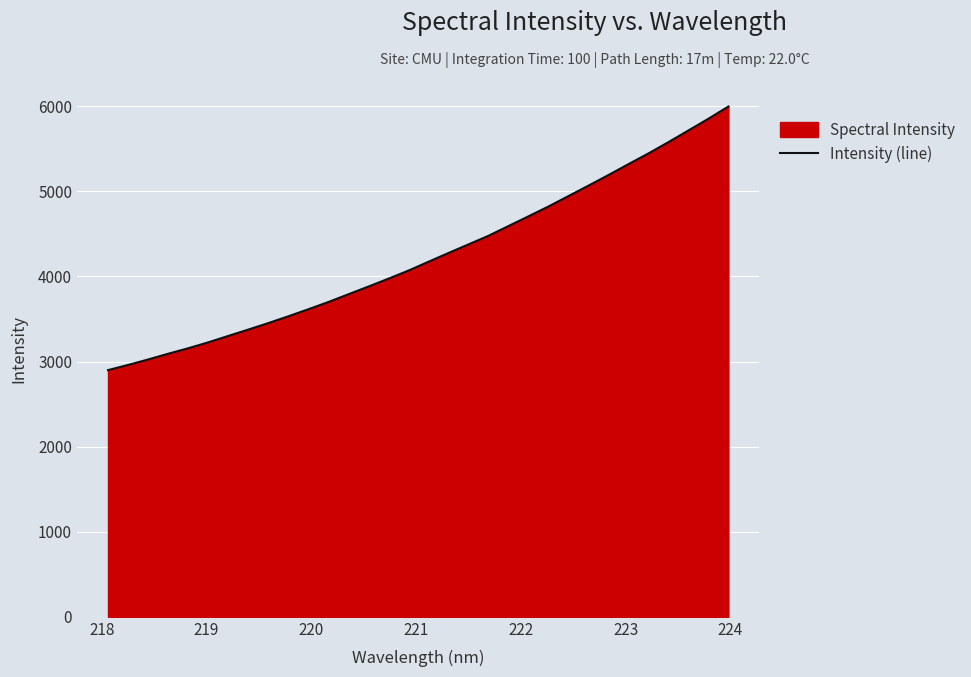

What is the difference between the maximum and minimum values?

3098.2